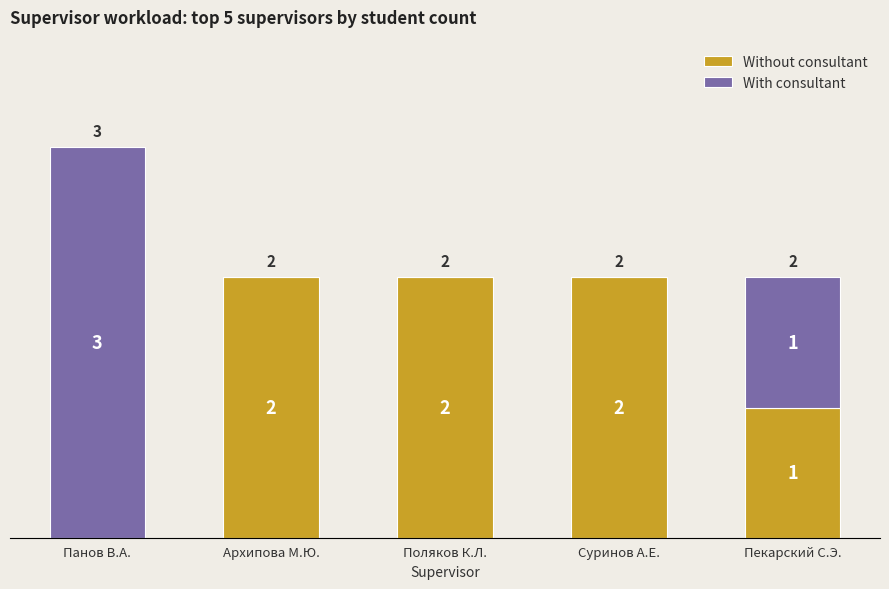

What is the sum of the Without consultant values at Суринов А.Е. and Поляков К.Л.?

4